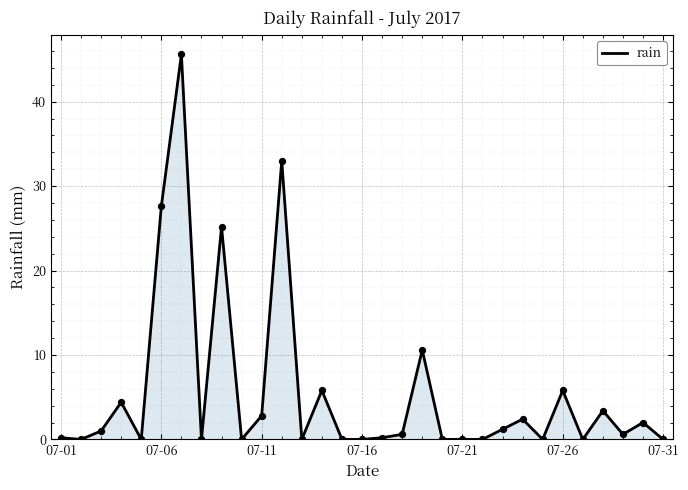

What is the maximum value shown in the chart?

45.6